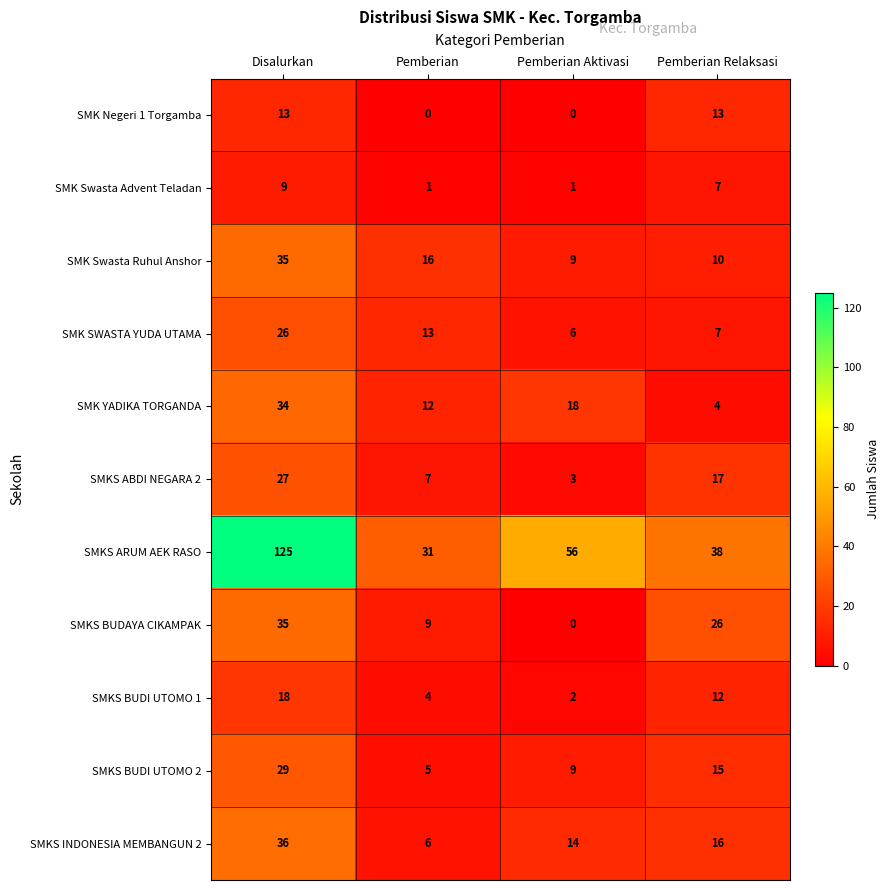

What is the spread (max minus min) of values at Pemberian Relaksasi?

34